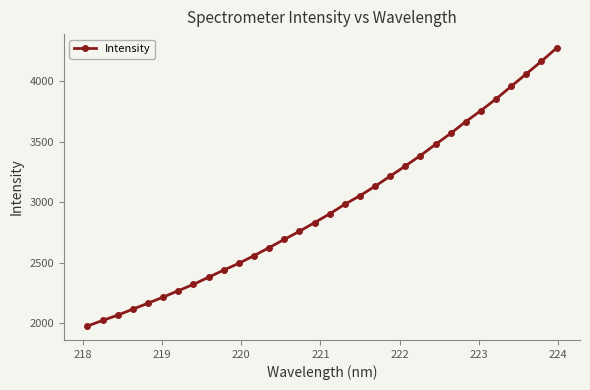

Is this an area chart (filled region under the line)?

No